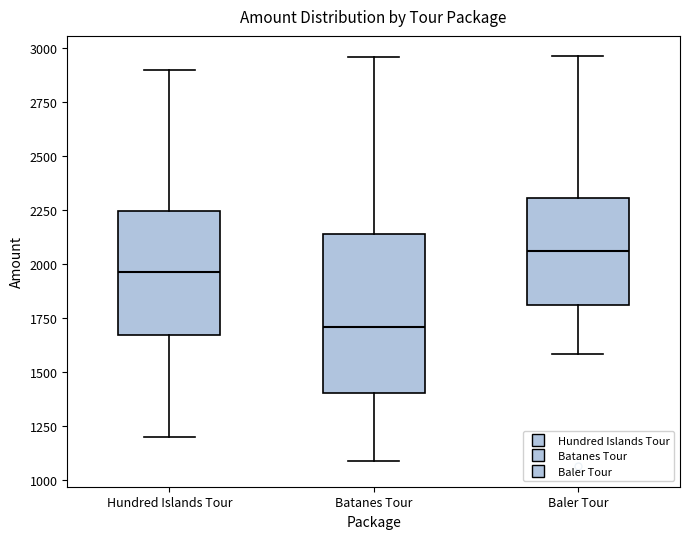

Reading left to right, transcribe this box plot: for each box, give where its median line is, the range the box spans, and where its two whiskers end, as read against the y-axis. The values are not printed on the chart, so give them approximately, as read against the axis.

Hundred Islands Tour: median 1950, box 1650 to 2250, whiskers 1200 to 2900
Batanes Tour: median 1700, box 1400 to 2150, whiskers 1100 to 2950
Baler Tour: median 2050, box 1800 to 2300, whiskers 1600 to 2950